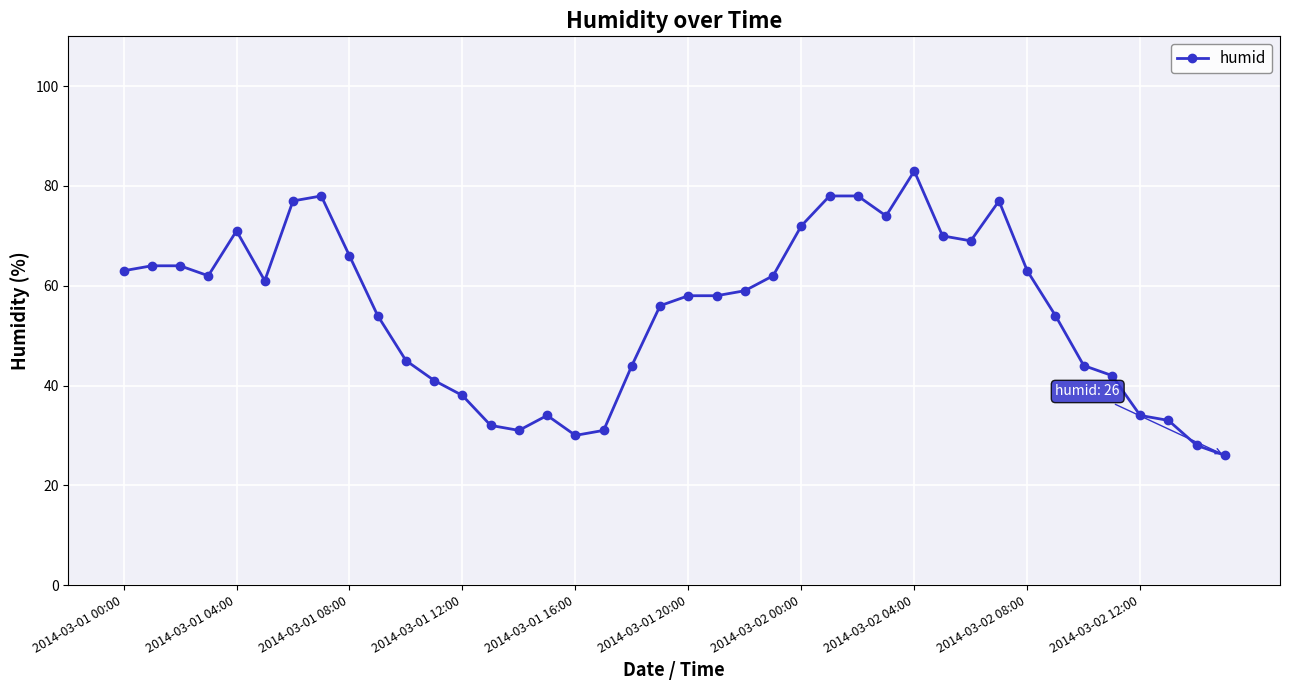

What is the greatest value displayed?

83